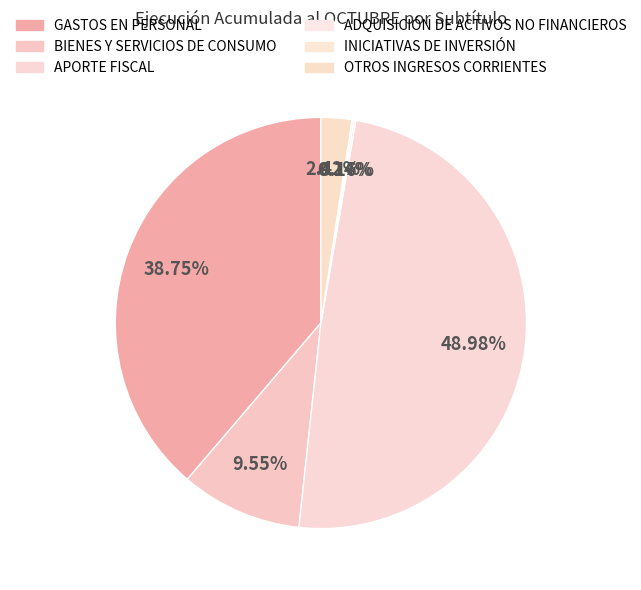

What is the largest slice in the pie chart?

APORTE FISCAL